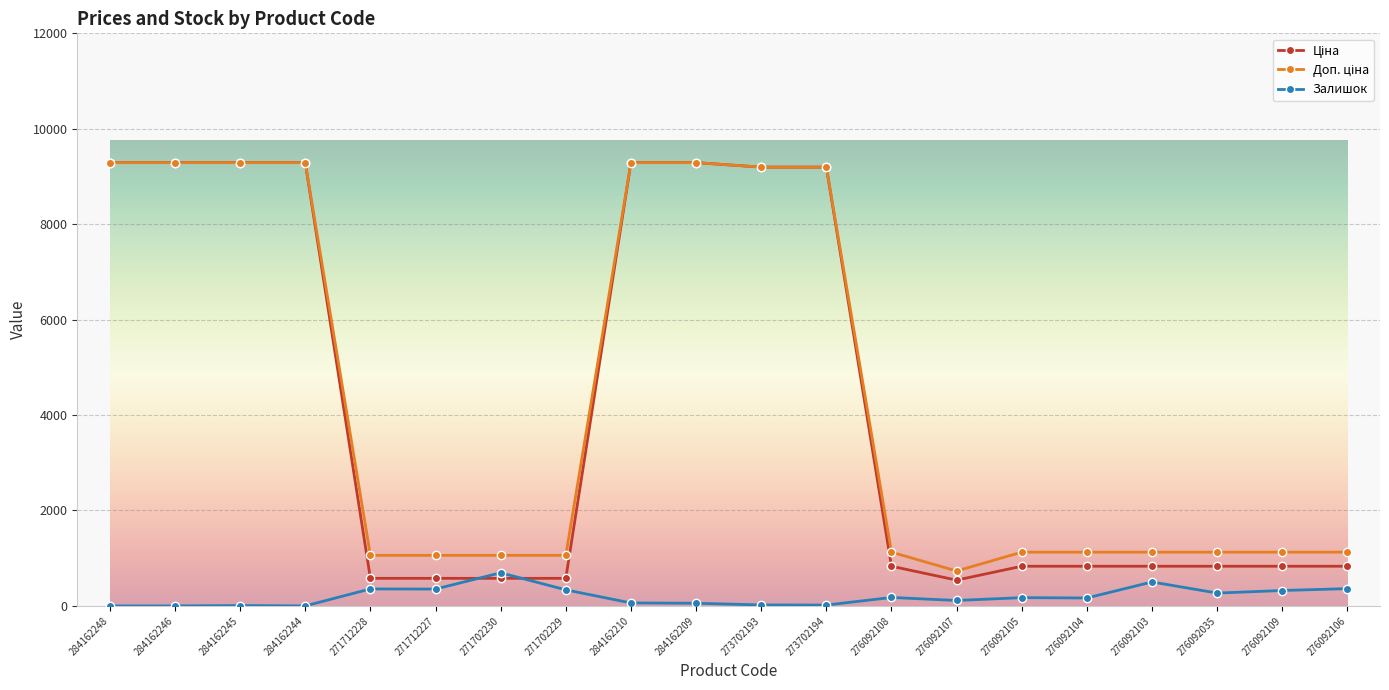

True or false: Залишок has a value of 502.0 at 276092103.

True